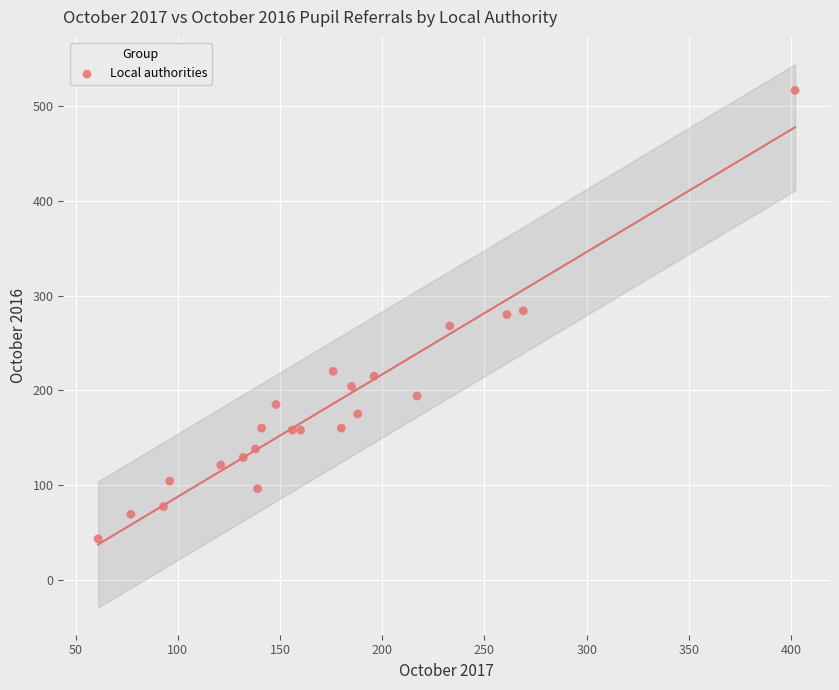

What is the range of X values (max minus min)?

341